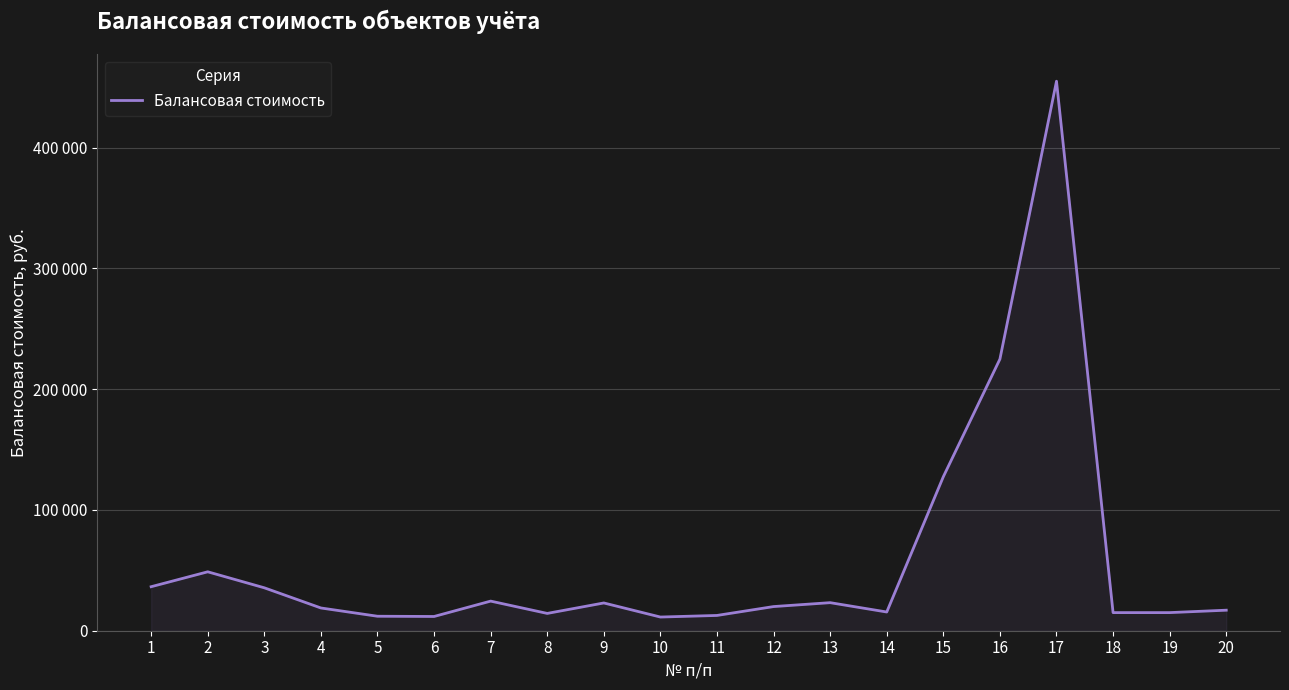

What is the change in value from 1 to 4?

-17607.0